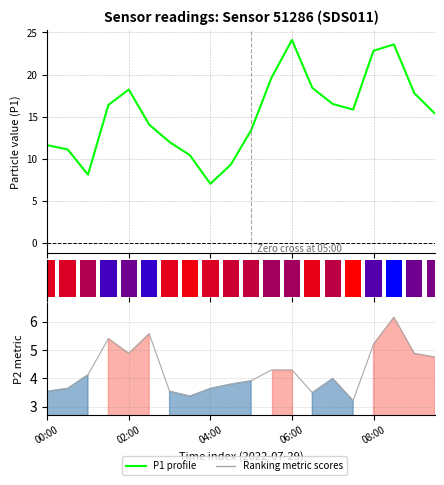

What is the difference between the Ranking metric scores values at 14 and 17?

2.2